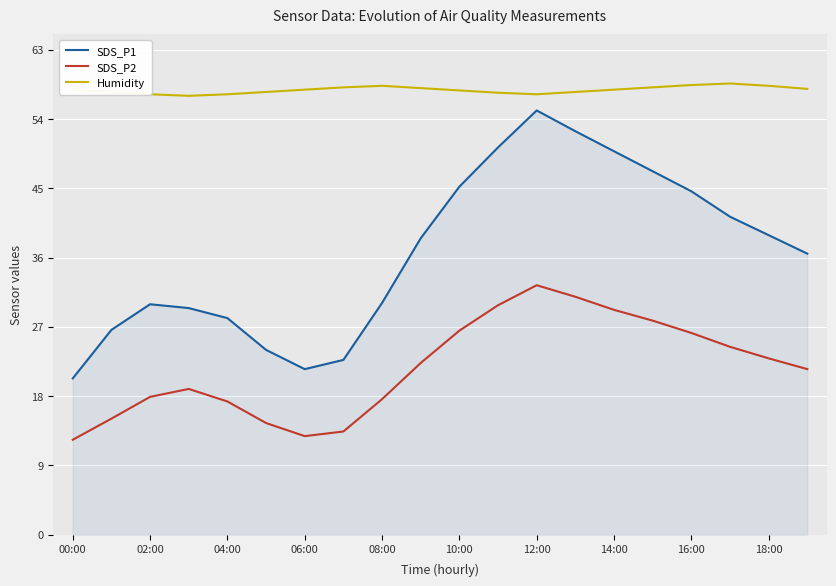

Which series has the widest spread of values?

SDS_P1